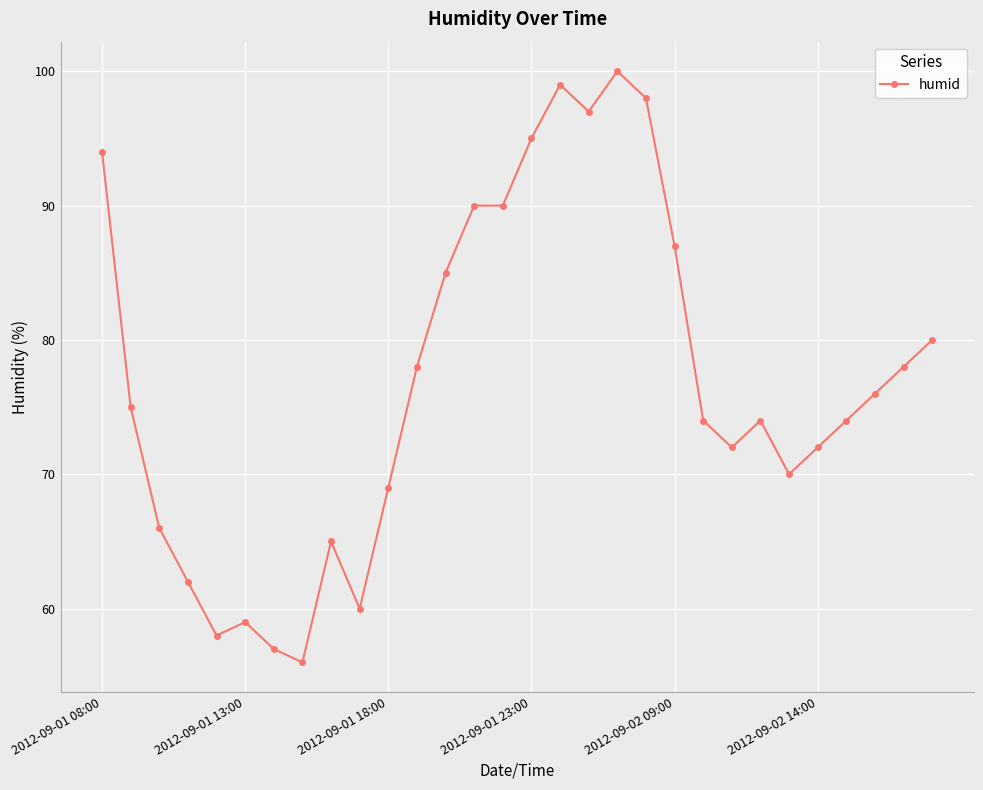

What is the difference between the second highest and second lowest values?

42